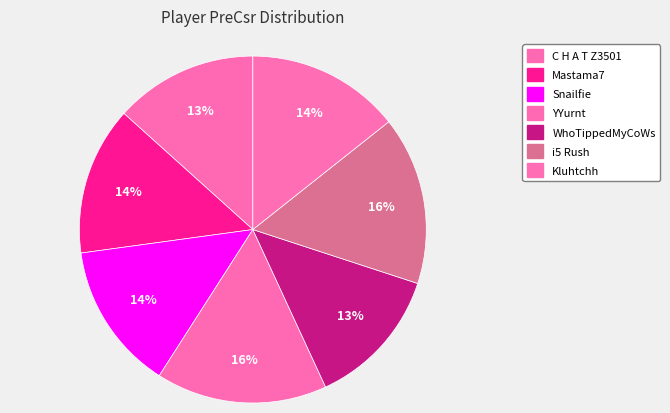

Count the number of slices in the pie.

7